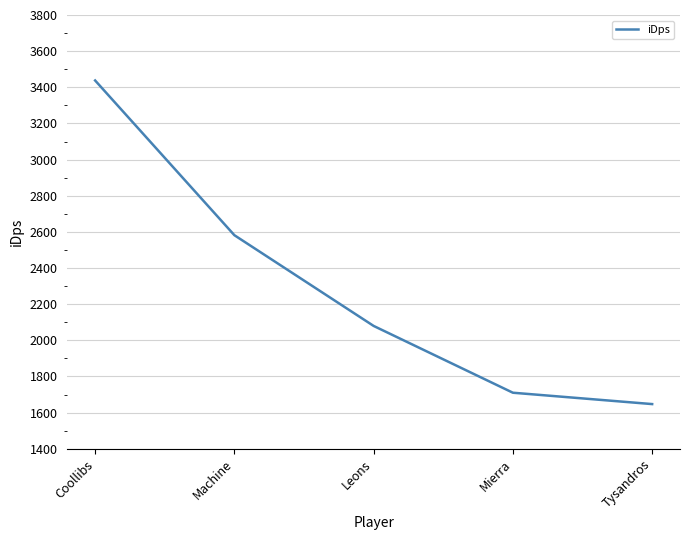

Where does the data first go above 2079?

Coollibs